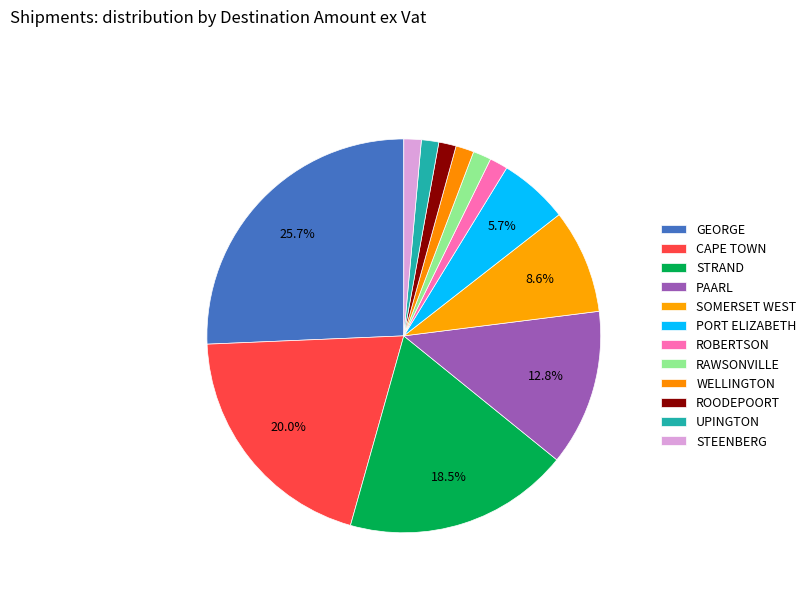

How many slices are in this pie chart?

12